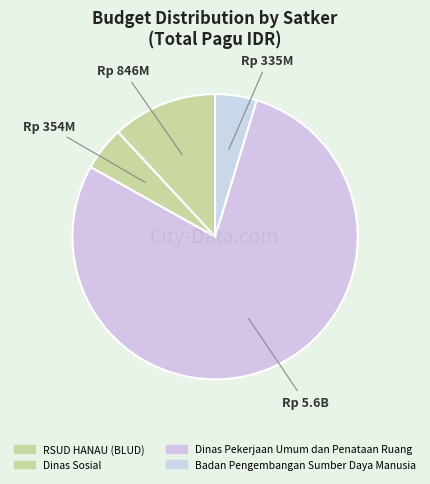

How many slices are in this pie chart?

4